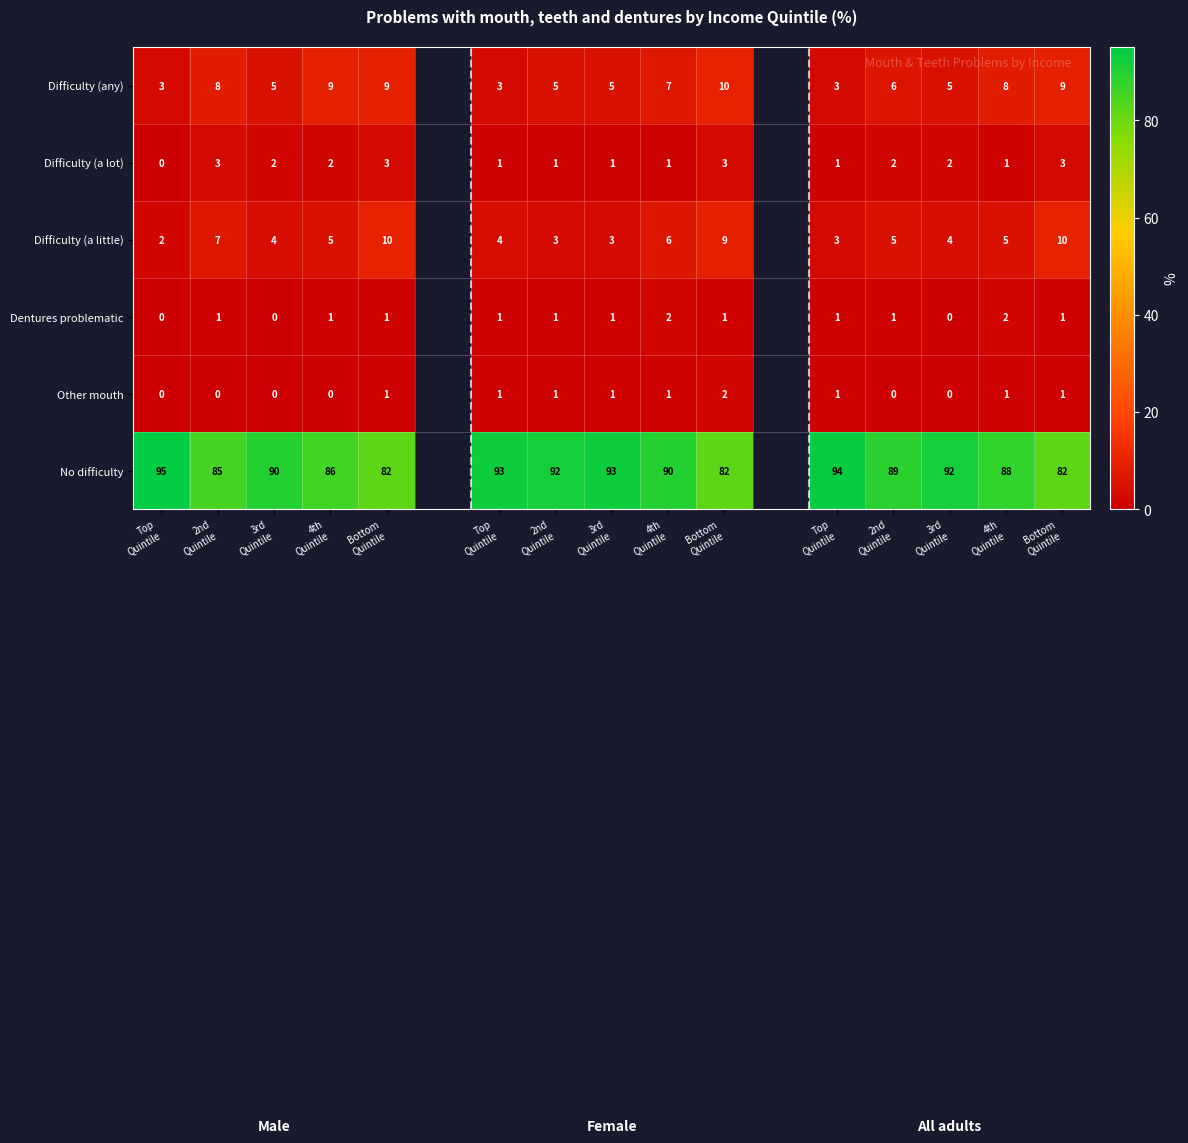

The Difficulty (a lot) series shows 4.0 at Bottom Quintile. True or false?

False